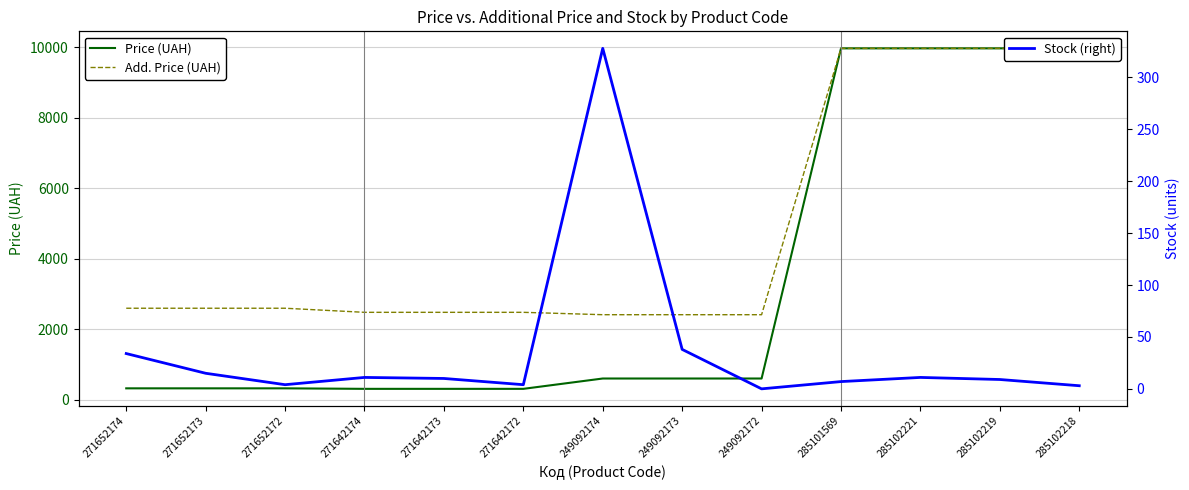

What is the minimum value for Price (UAH)?

310.3